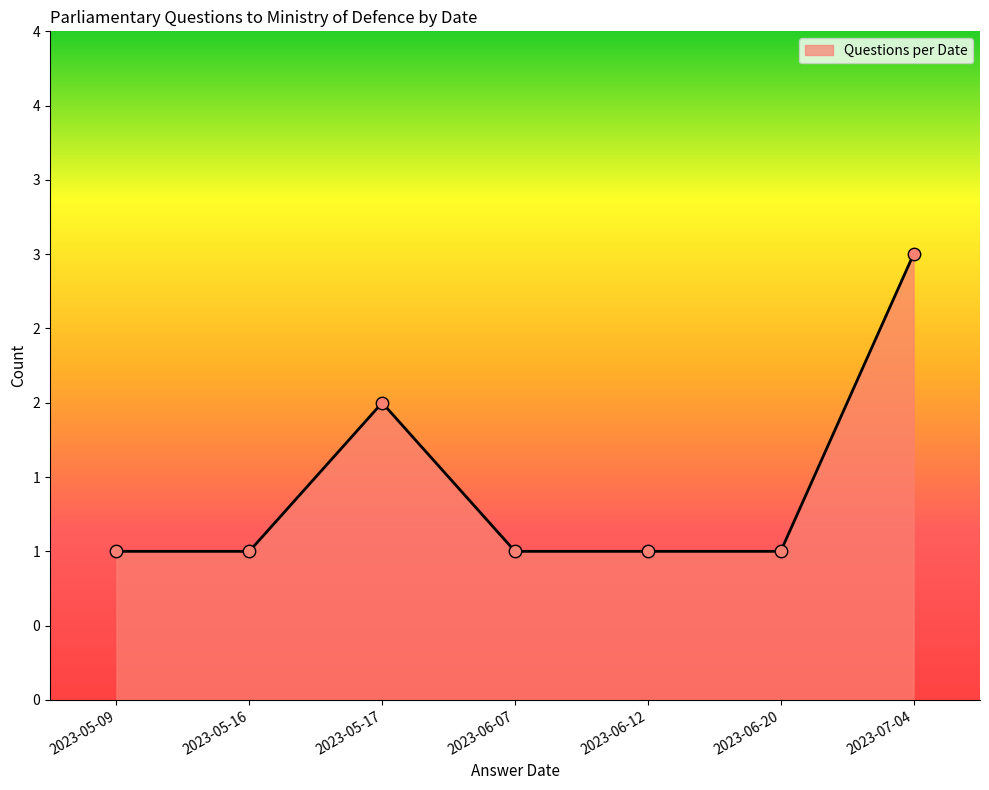

Which has a higher value, 2023-06-20 or 2023-07-04?

2023-07-04